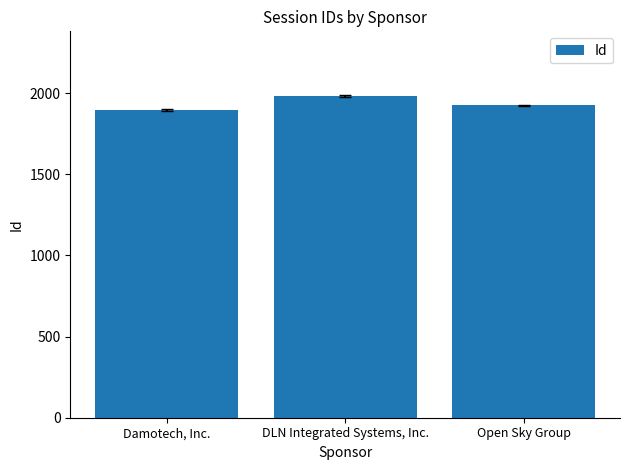

Are the bars horizontal?

No